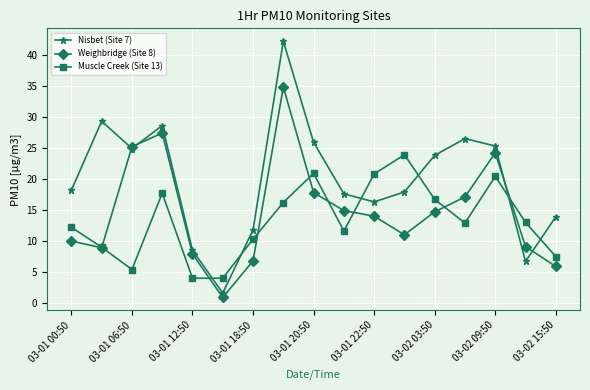

List the series in order of their overall mean, lowest first.

Muscle Creek (Site 13), Weighbridge (Site 8), Nisbet (Site 7)